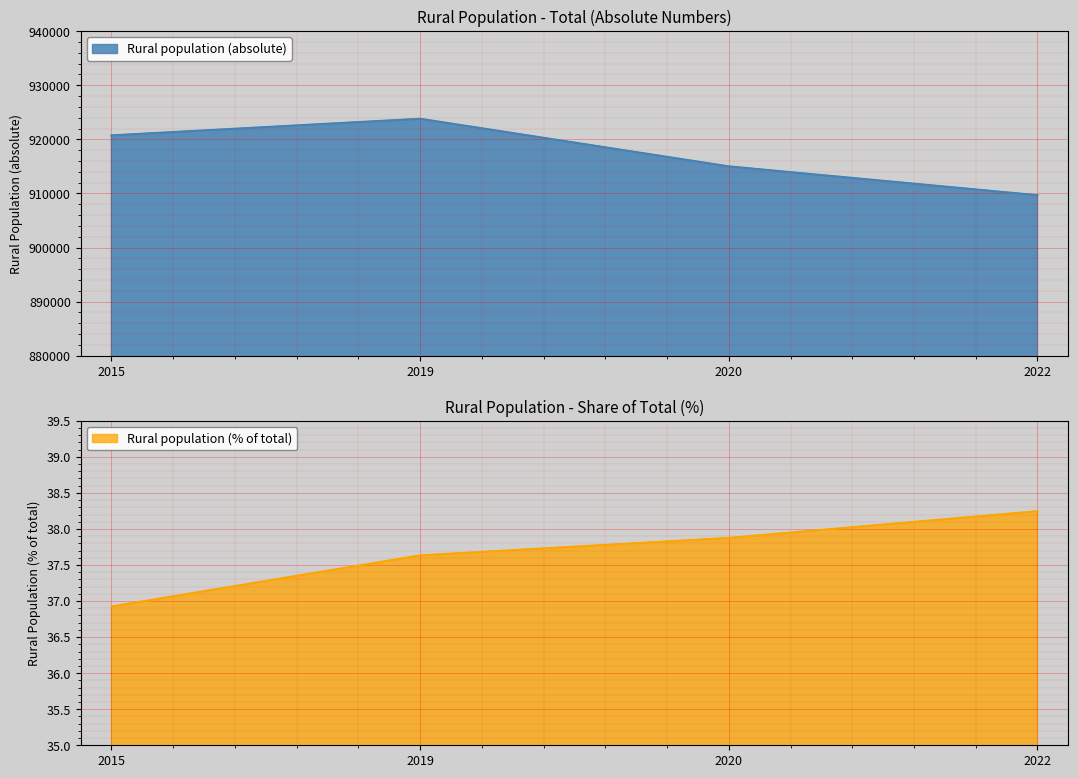

Rank the series at 2020 from lowest to highest value.

Rural population (% of total), Rural population (absolute)